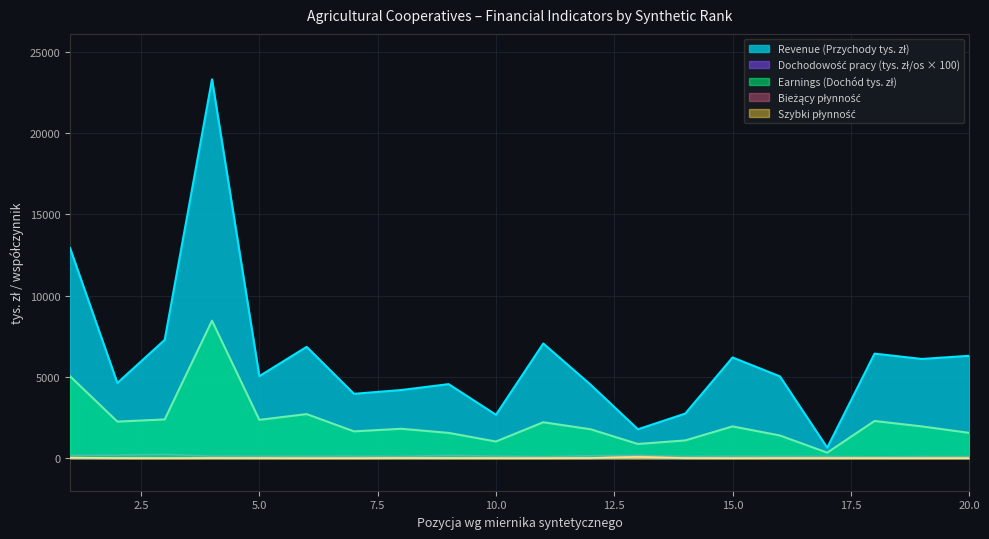

What is the lowest value of the Dochodowość pracy (zł) series?

81.7